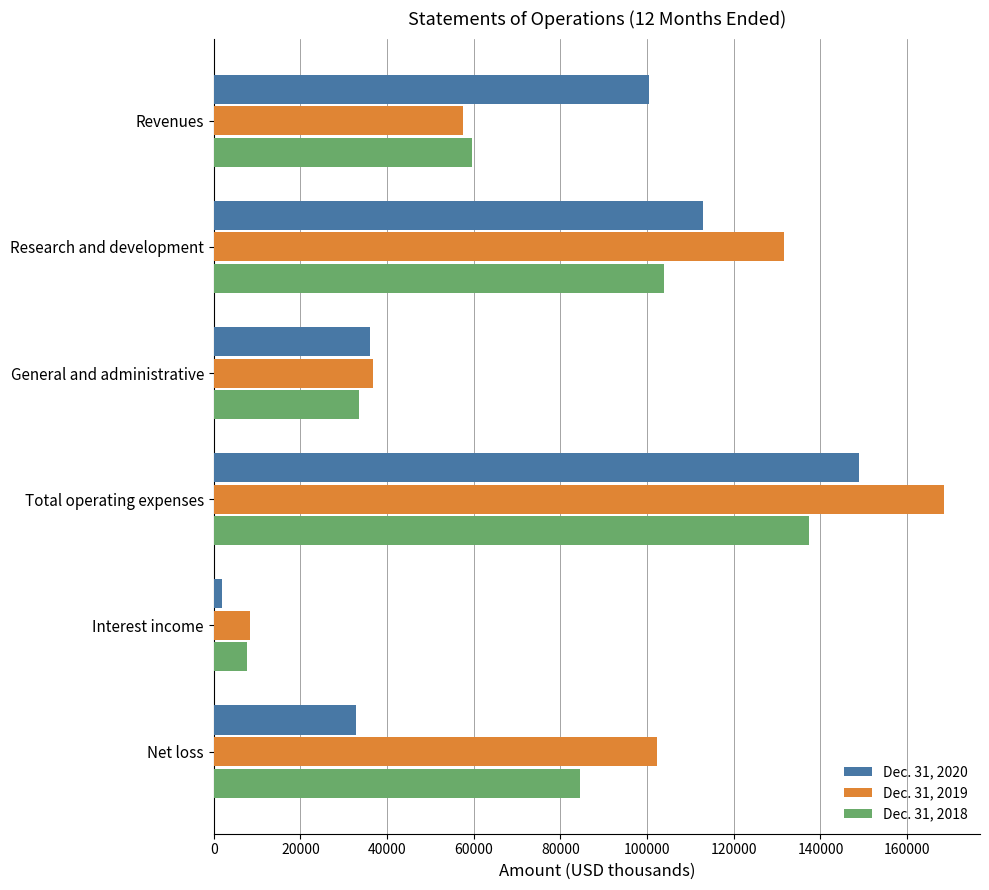

Count the Dec. 31, 2018 values in the range 33510 to 103866.

4